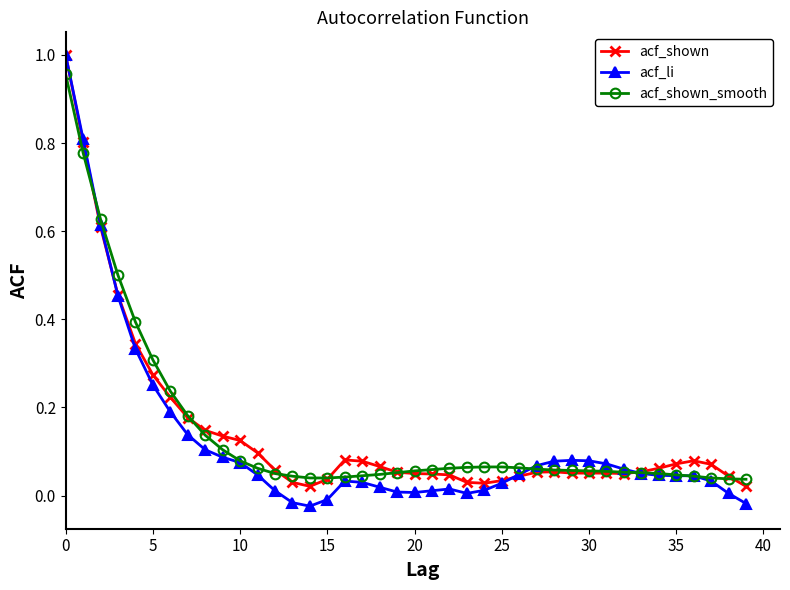

Which series has the largest range (max minus min)?

acf_li